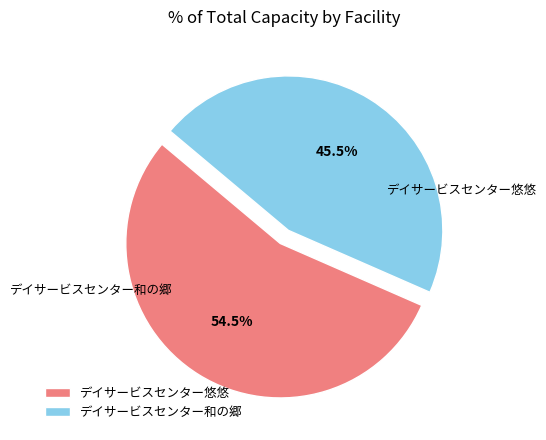

To the nearest percent, what percentage of the pie is デイサービスセンター悠悠?

55%